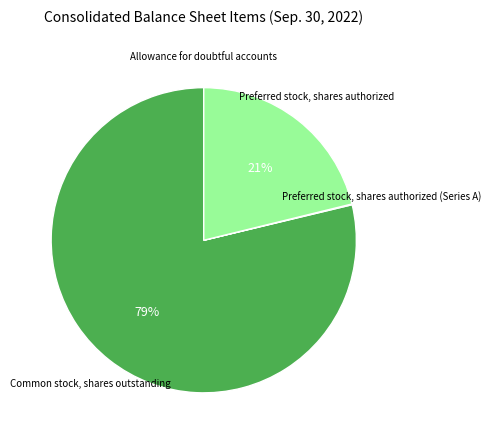

What is the largest slice in the pie chart?

Common stock, shares outstanding